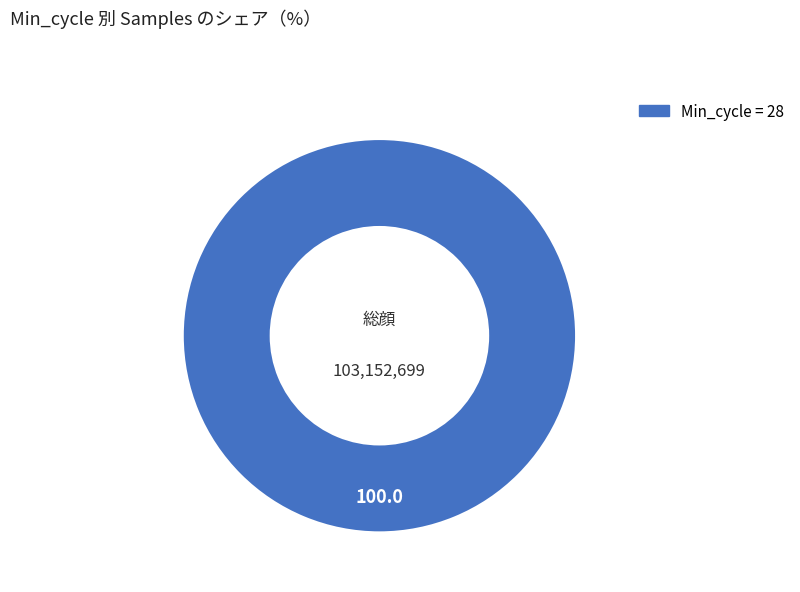

Is there a majority slice in this chart?

Yes